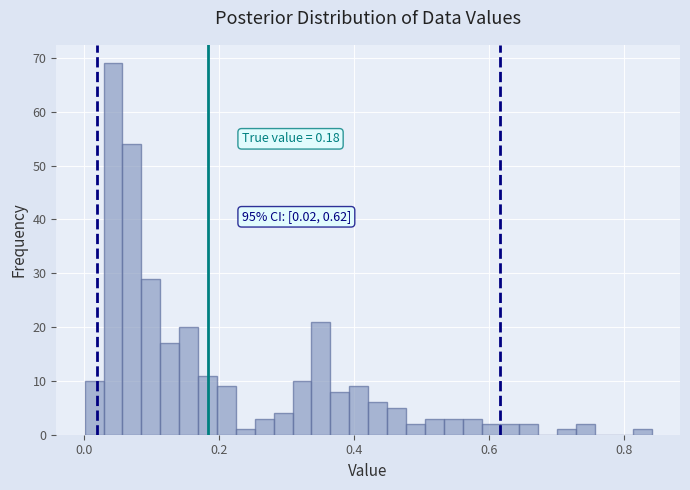

Around what value on the x-axis is the tallest bar? Give the approximate position of its centre, as read against the axis.

0.04